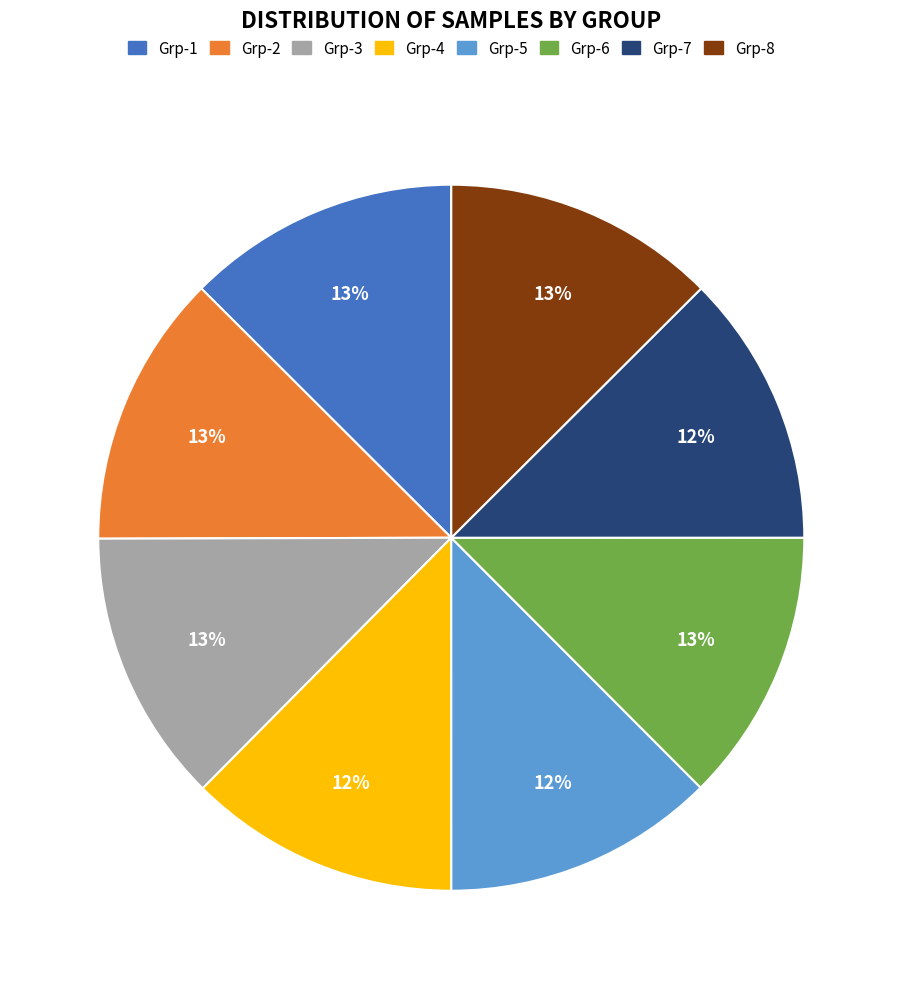

Count the number of slices in the pie.

8